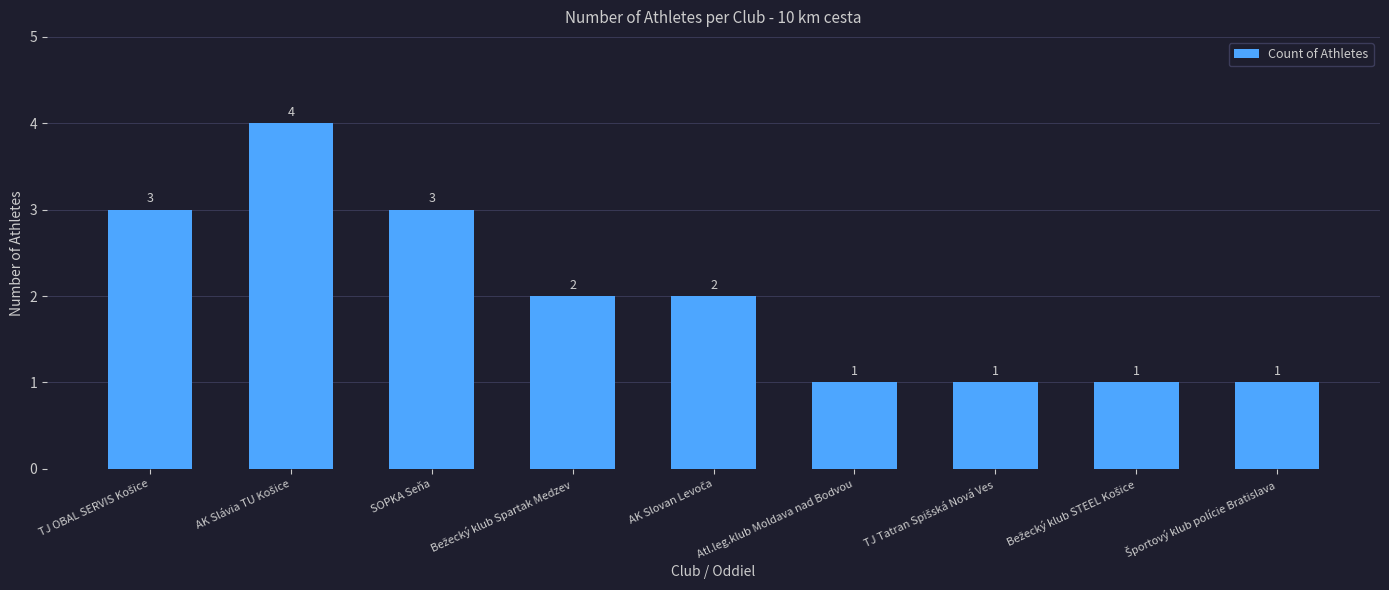

The value at SOPKA Seňa is 3. True or false?

True